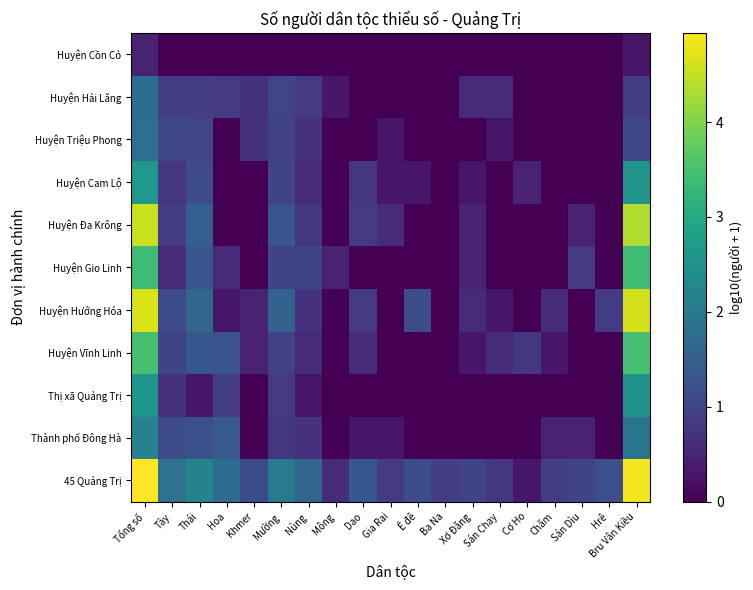

Rank the series at Sán Chay from lowest to highest value.

Thành phố Đông Hà, Thị xã Quảng Trị, Huyện Gio Linh, Huyện Đa Krông, Huyện Cam Lộ, Huyện Cồn Cỏ, Huyện Hướng Hóa, Huyện Triệu Phong, Huyện Vĩnh Linh, Huyện Hải Lăng, 45 Quảng Trị